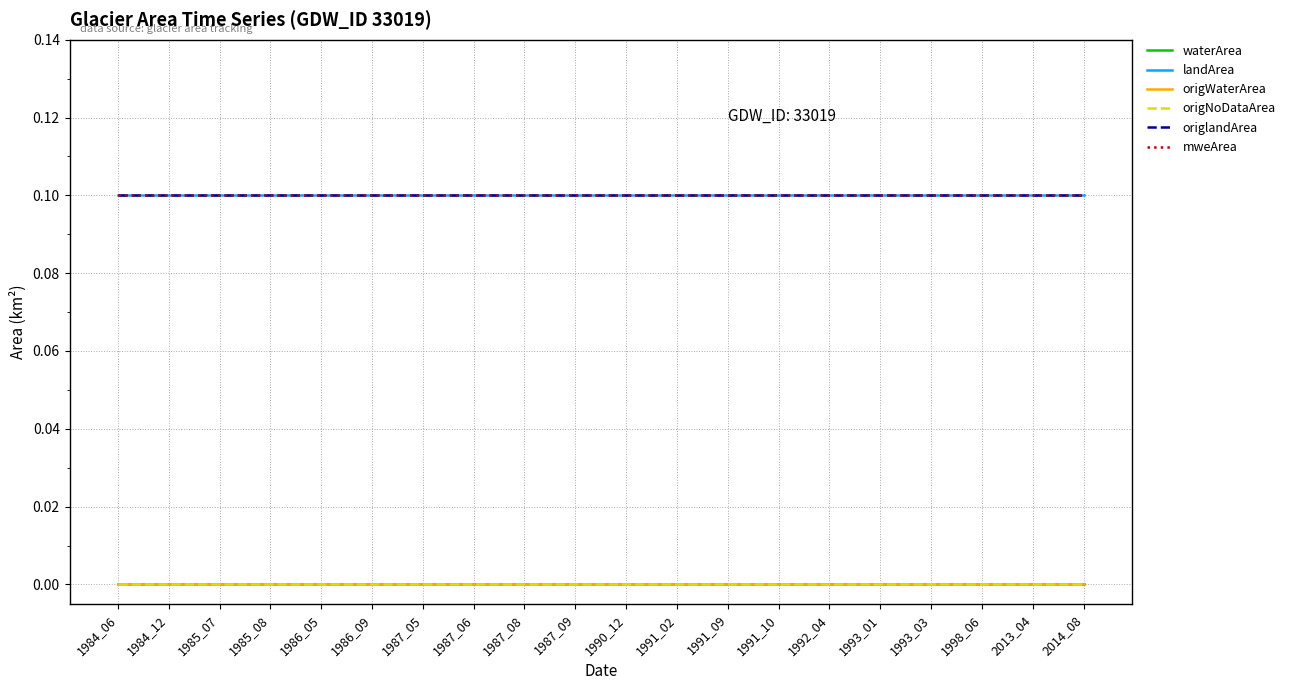

Does the chart have visible grid lines?

Yes